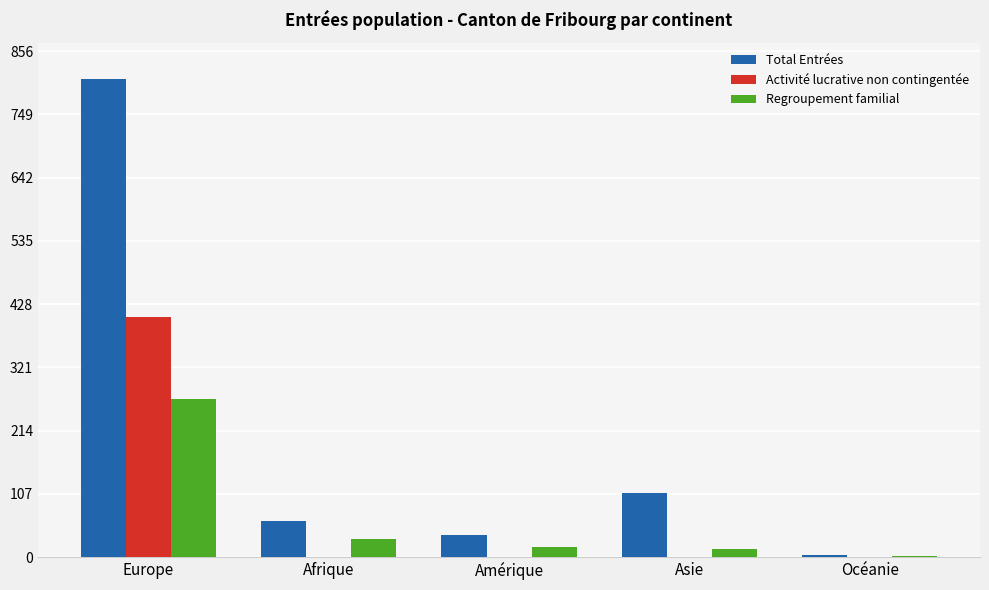

Count the number of data series in this chart.

3